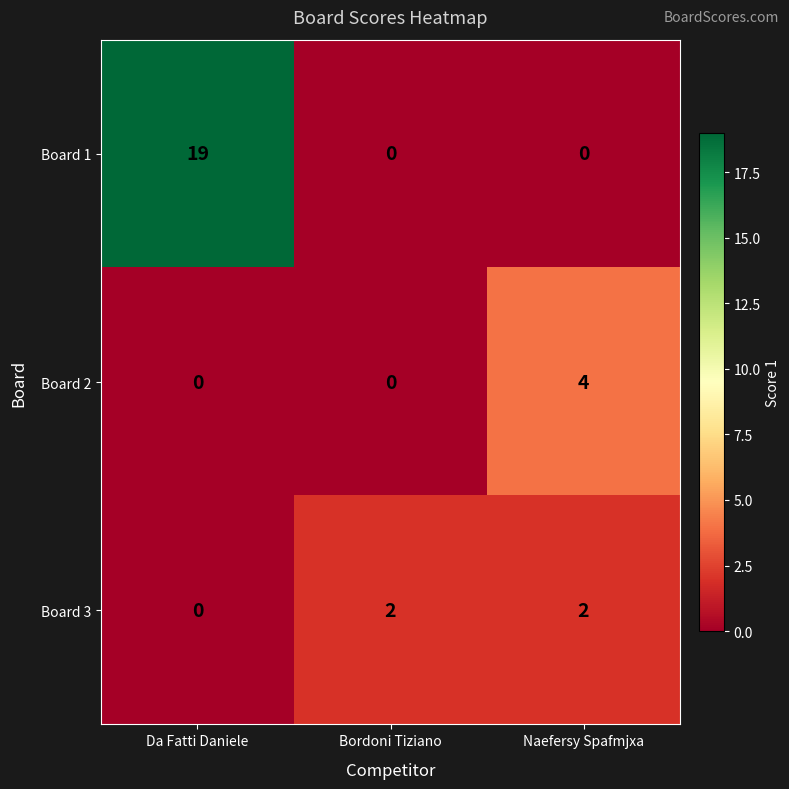

At which category does the chart reach its peak across all series?

Da Fatti Daniele